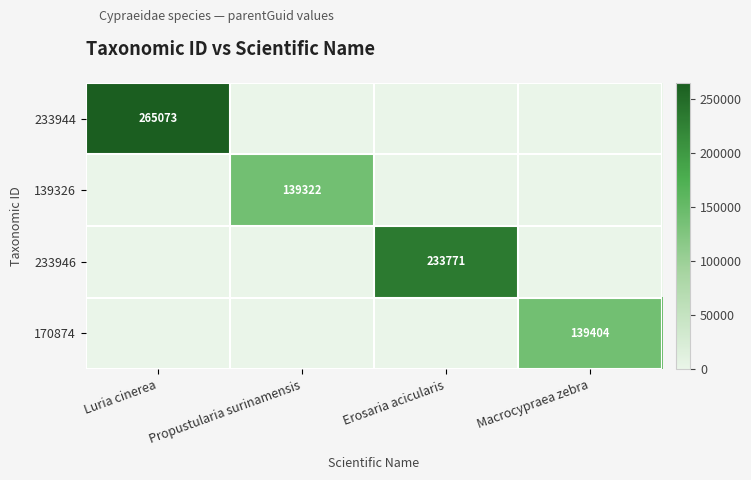

What is the spread (max minus min) of values at Erosaria acicularis?

233771